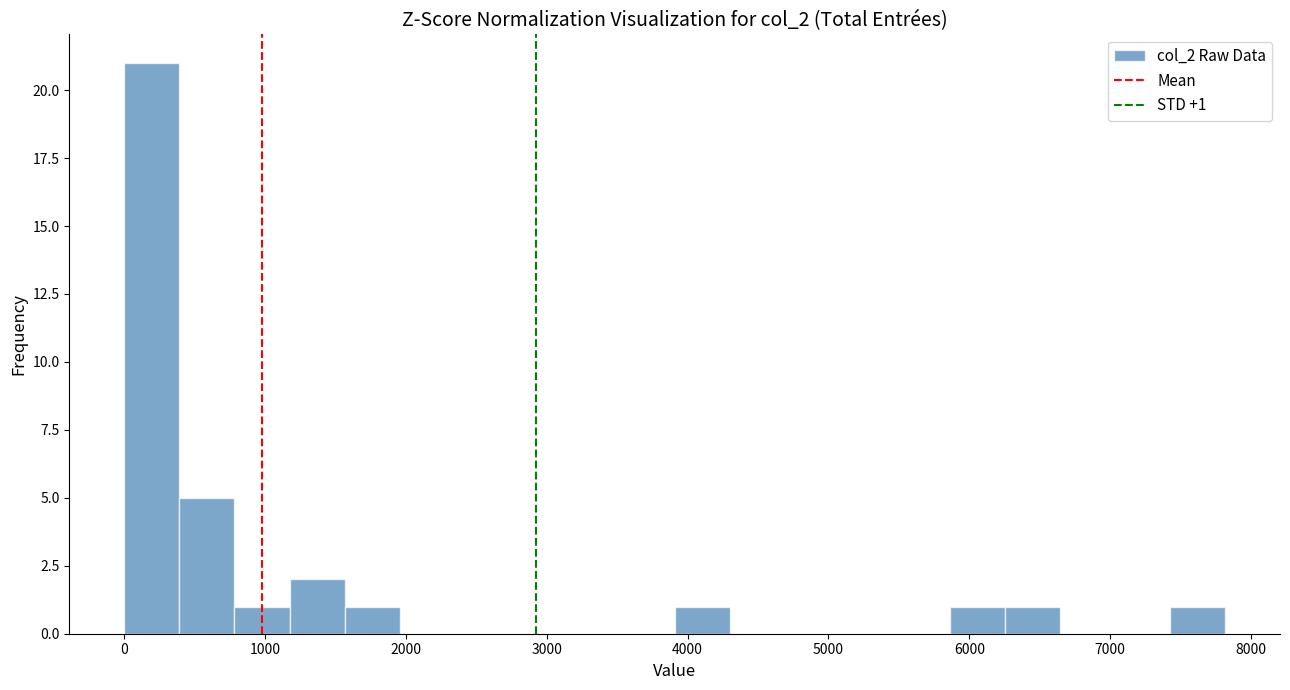

Read against the x-axis, roughly where is the centre of the tallest bar?

200